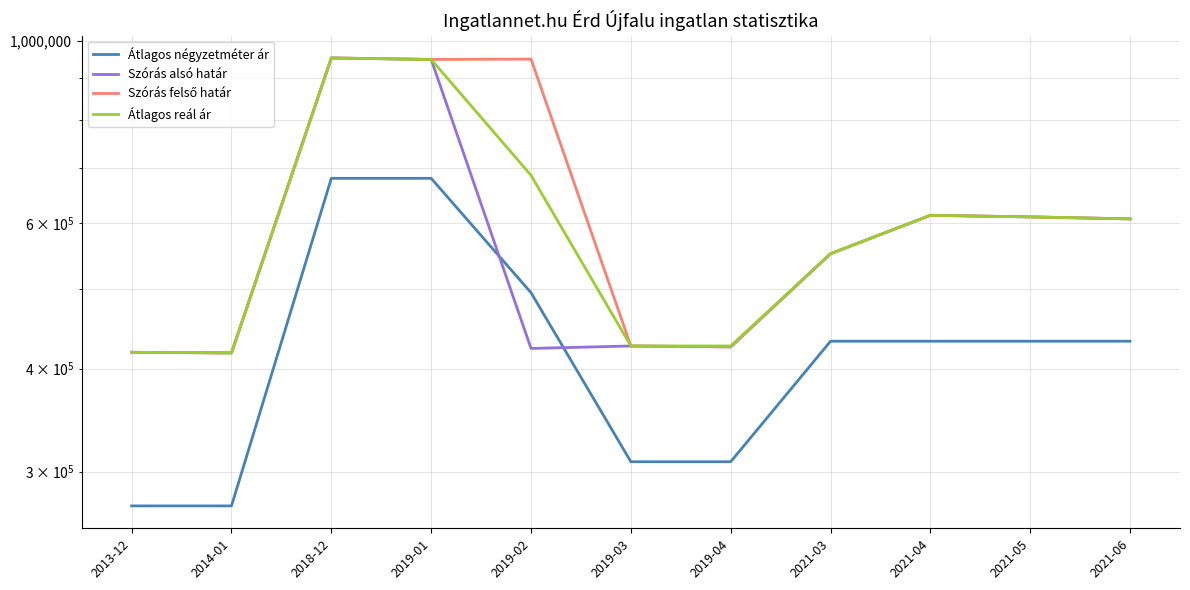

What is the greatest value displayed?

952368